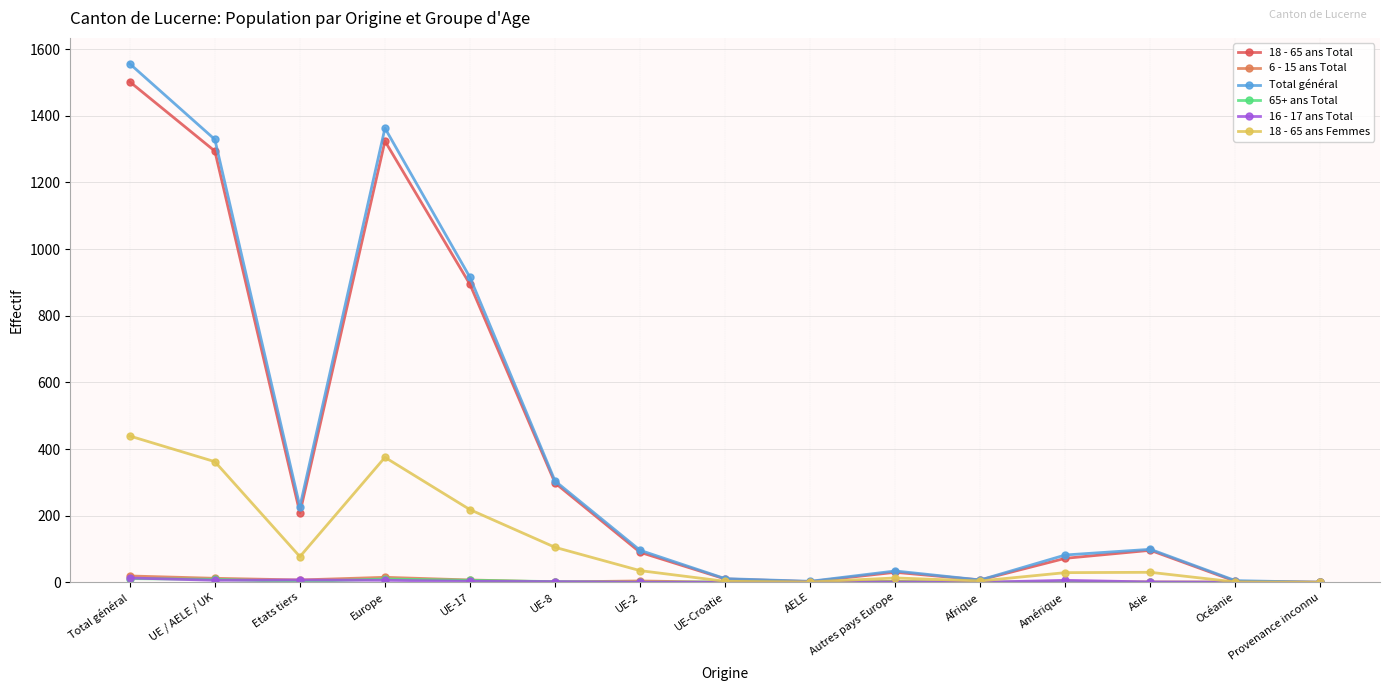

True or false: Total général has a value of 407 at UE / AELE / UK.

False